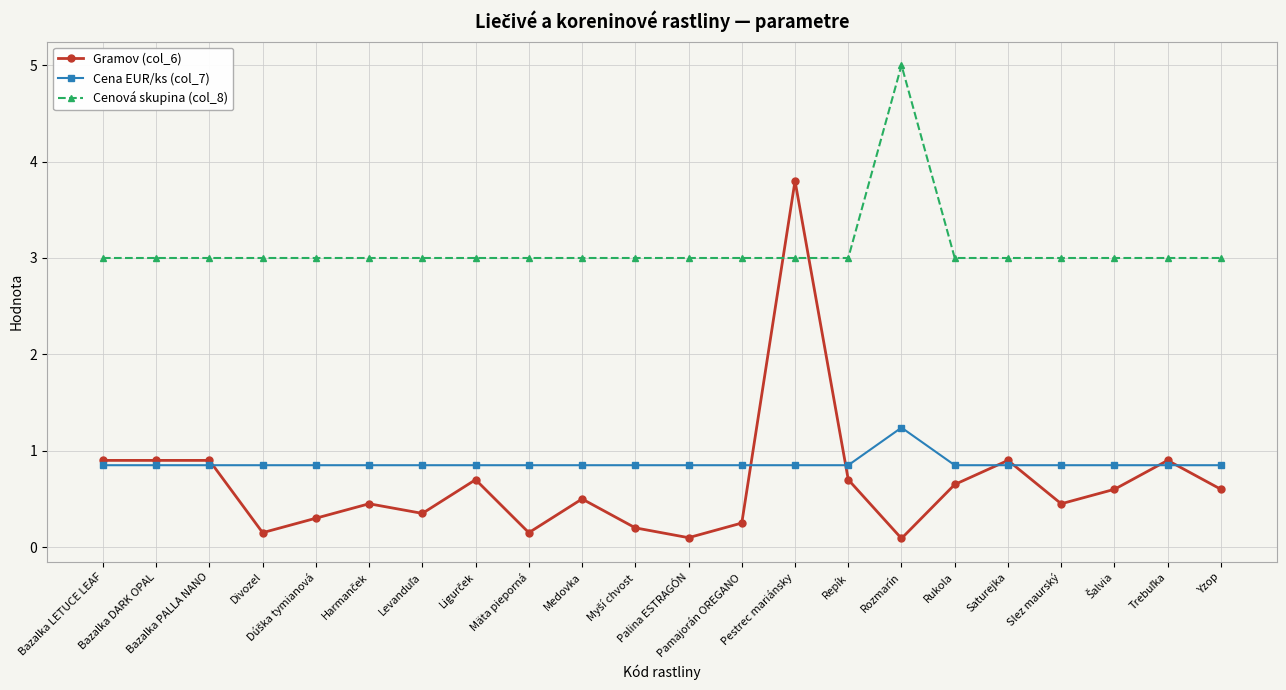

How many lines are shown in the chart?

3